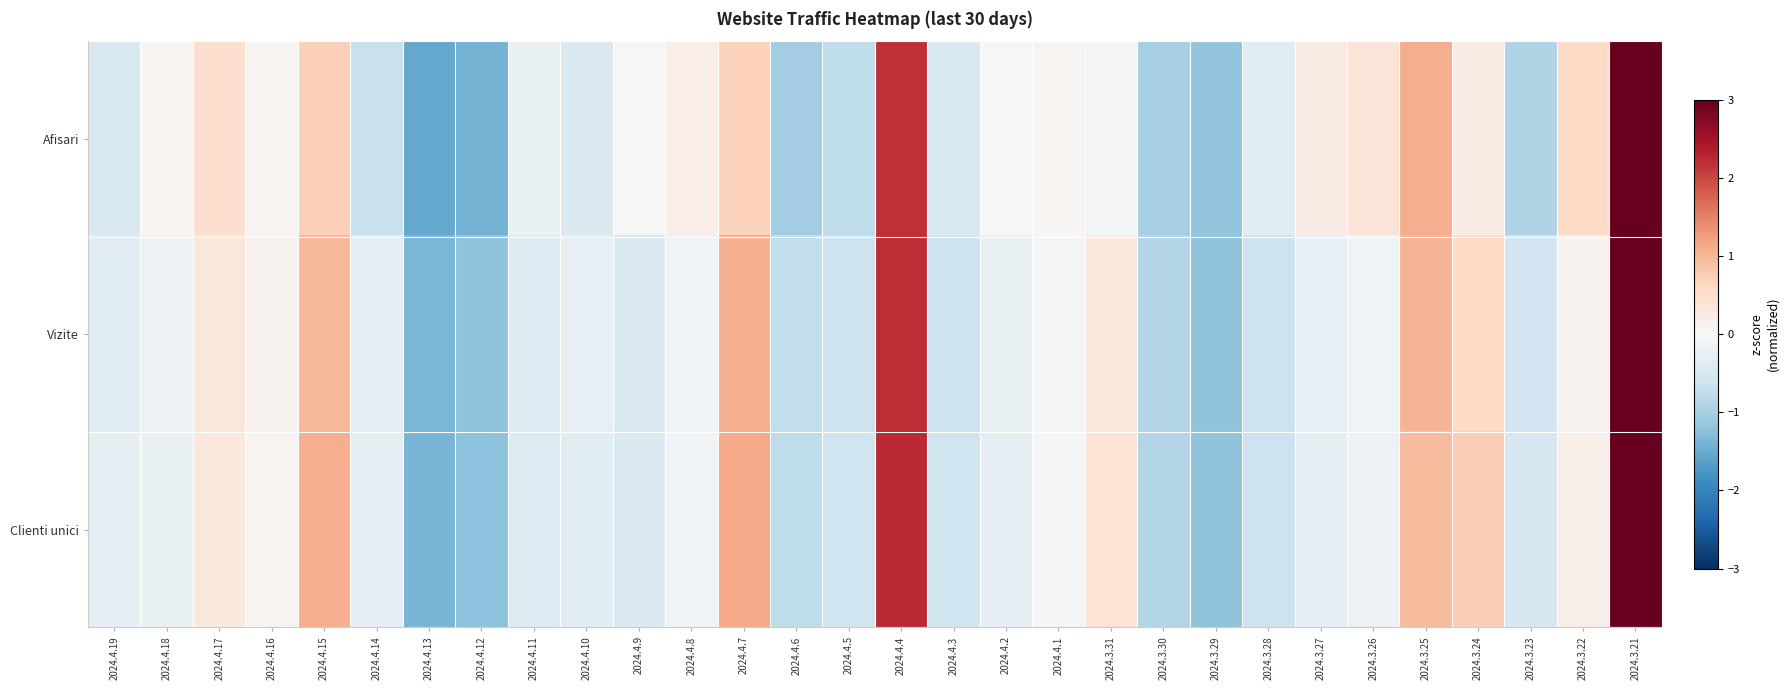

What is the minimum value shown in the chart?

-1.5